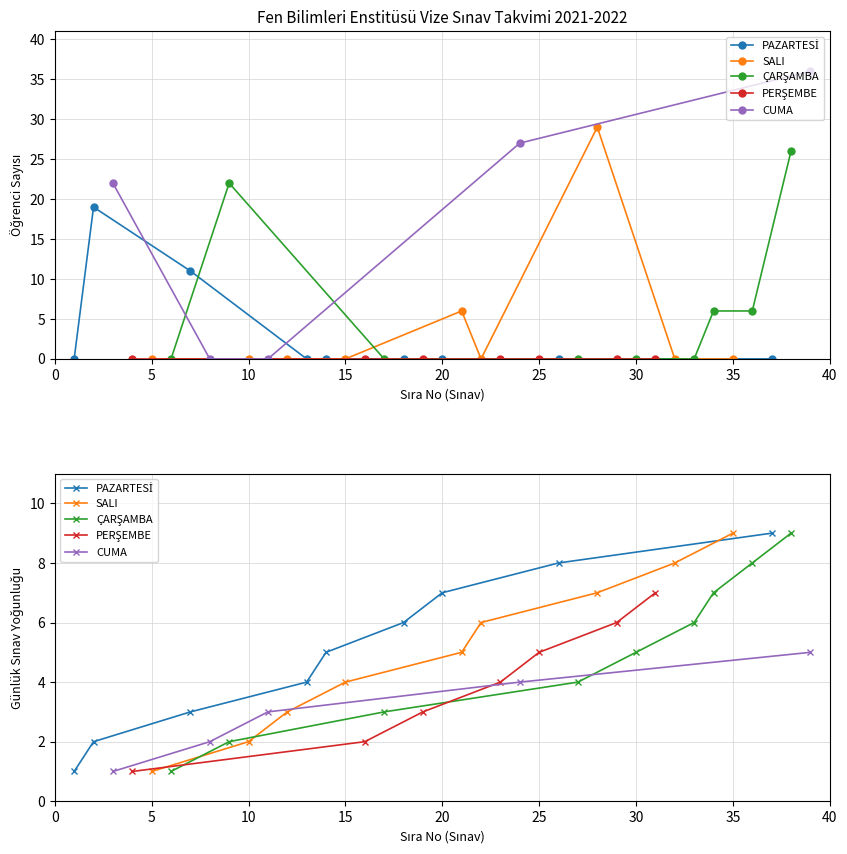

How many Öğrenci Sayısı values are between 0 and 6?

31